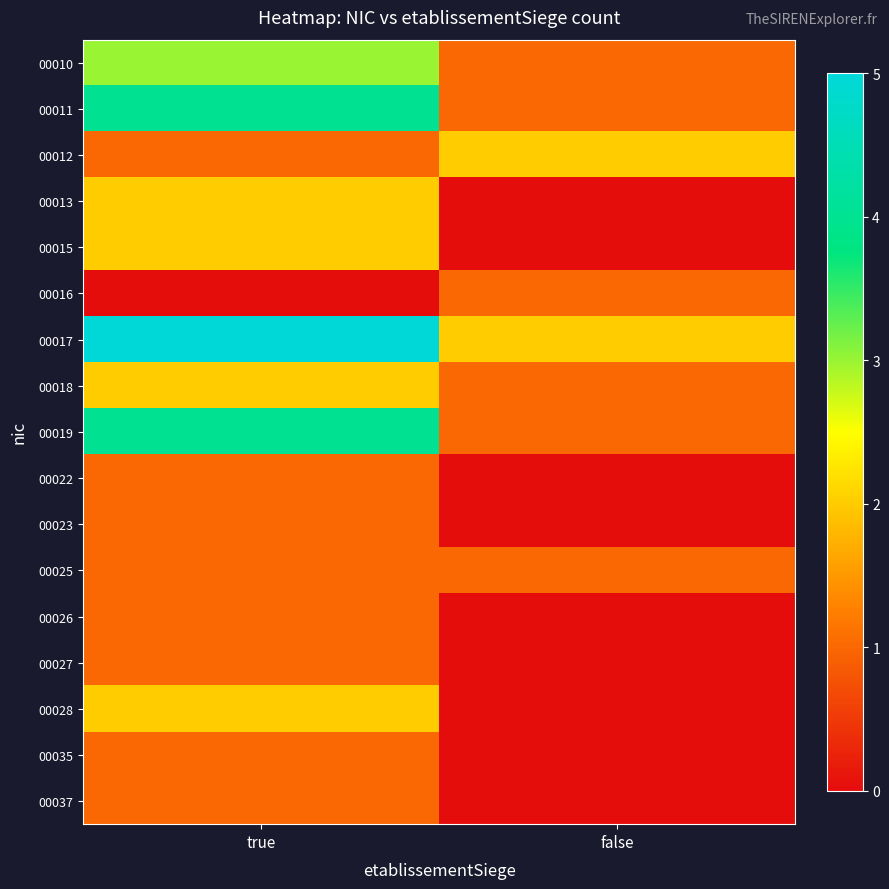

Reading left to right, extract all data points from this chart.

00010: true=3	false=1
00011: true=4	false=1
00012: true=1	false=2
00013: true=2	false=0
00015: true=2	false=0
00016: true=0	false=1
00017: true=5	false=2
00018: true=2	false=1
00019: true=4	false=1
00022: true=1	false=0
00023: true=1	false=0
00025: true=1	false=1
00026: true=1	false=0
00027: true=1	false=0
00028: true=2	false=0
00035: true=1	false=0
00037: true=1	false=0